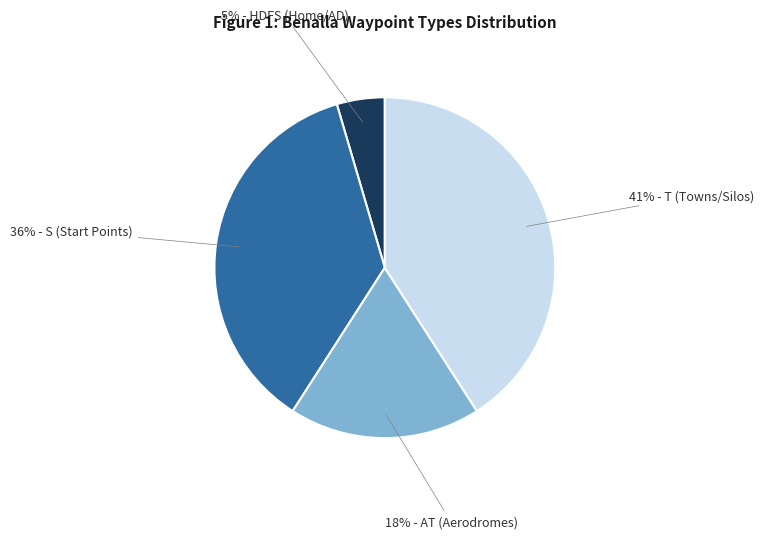

Is there a majority slice in this chart?

No